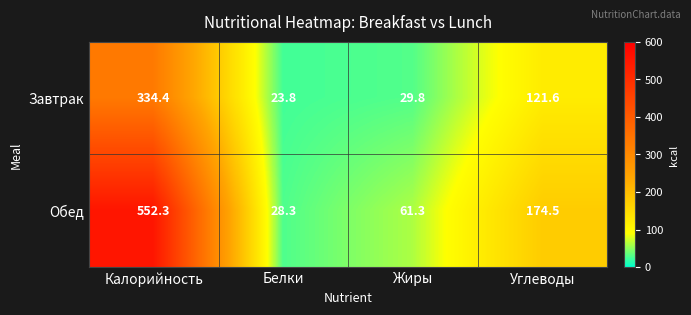

What is the sum of all Обед values?

816.4